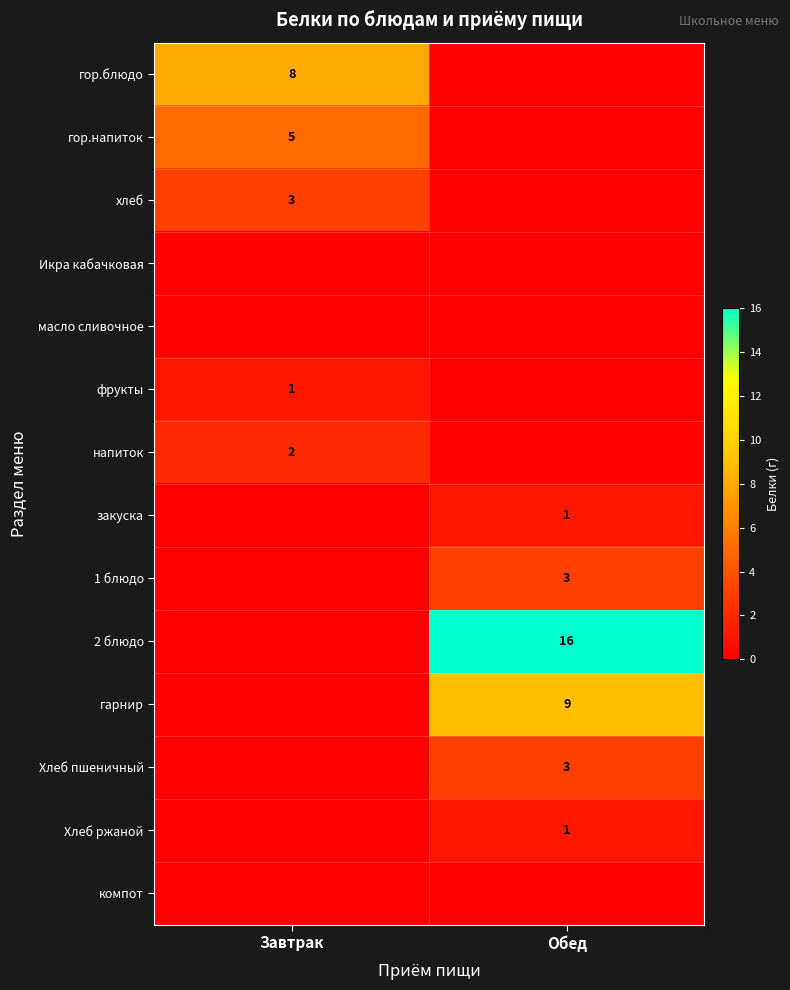

The value of хлеб at Завтрак is 3. True or false?

True